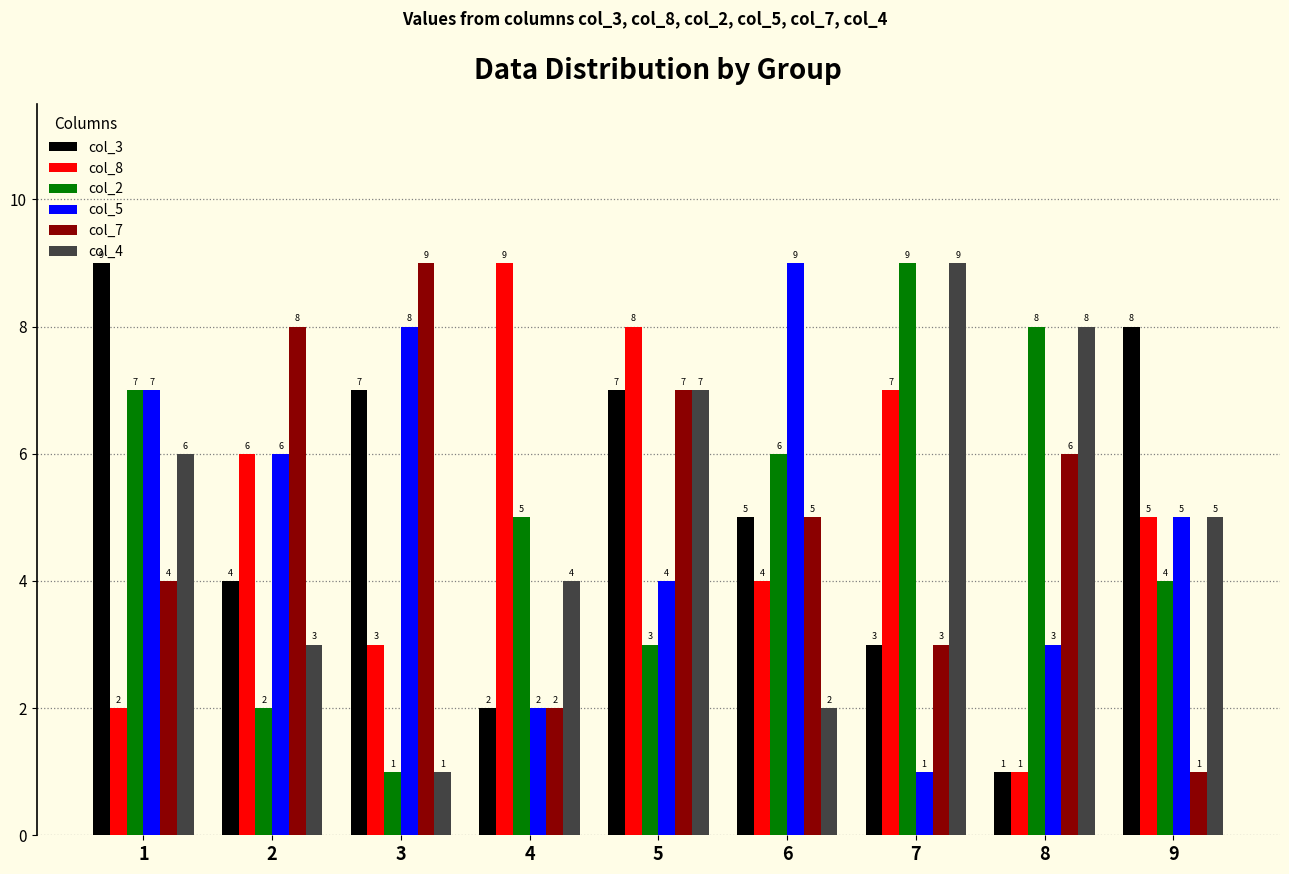

List the labels in order of col_5 value, largest first.

6, 3, 1, 2, 9, 5, 8, 4, 7